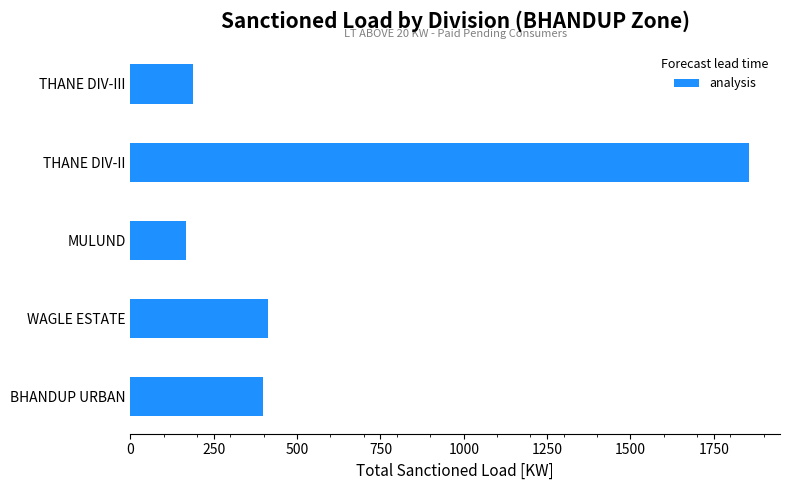

The value at BHANDUP URBAN is 398. True or false?

True